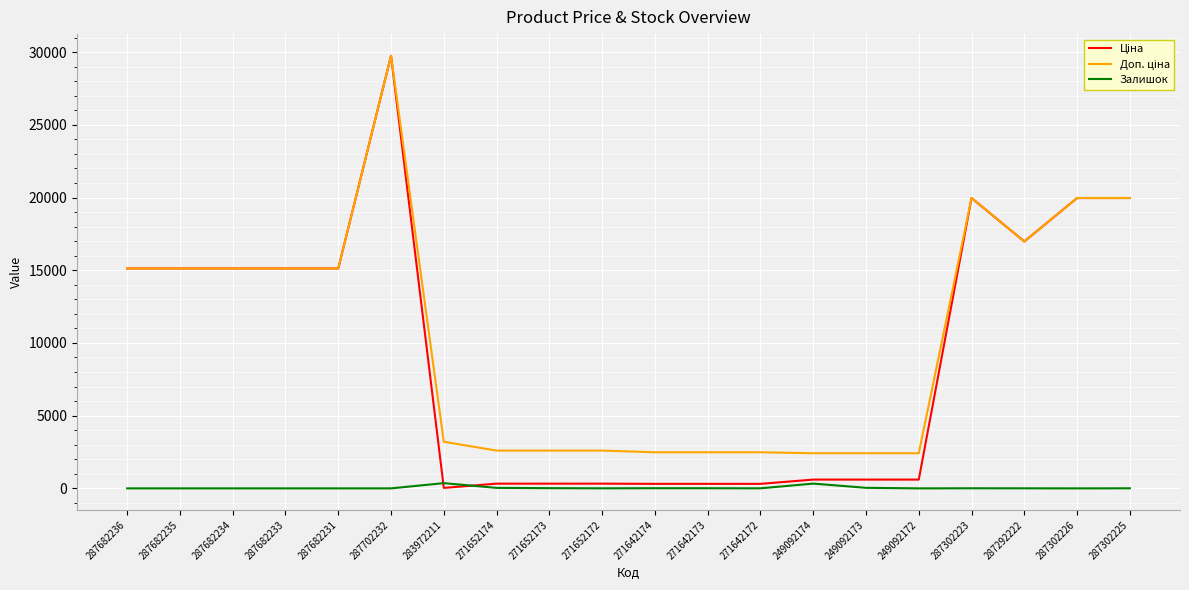

What is the spread (max minus min) of values at 287682236?

15120.0